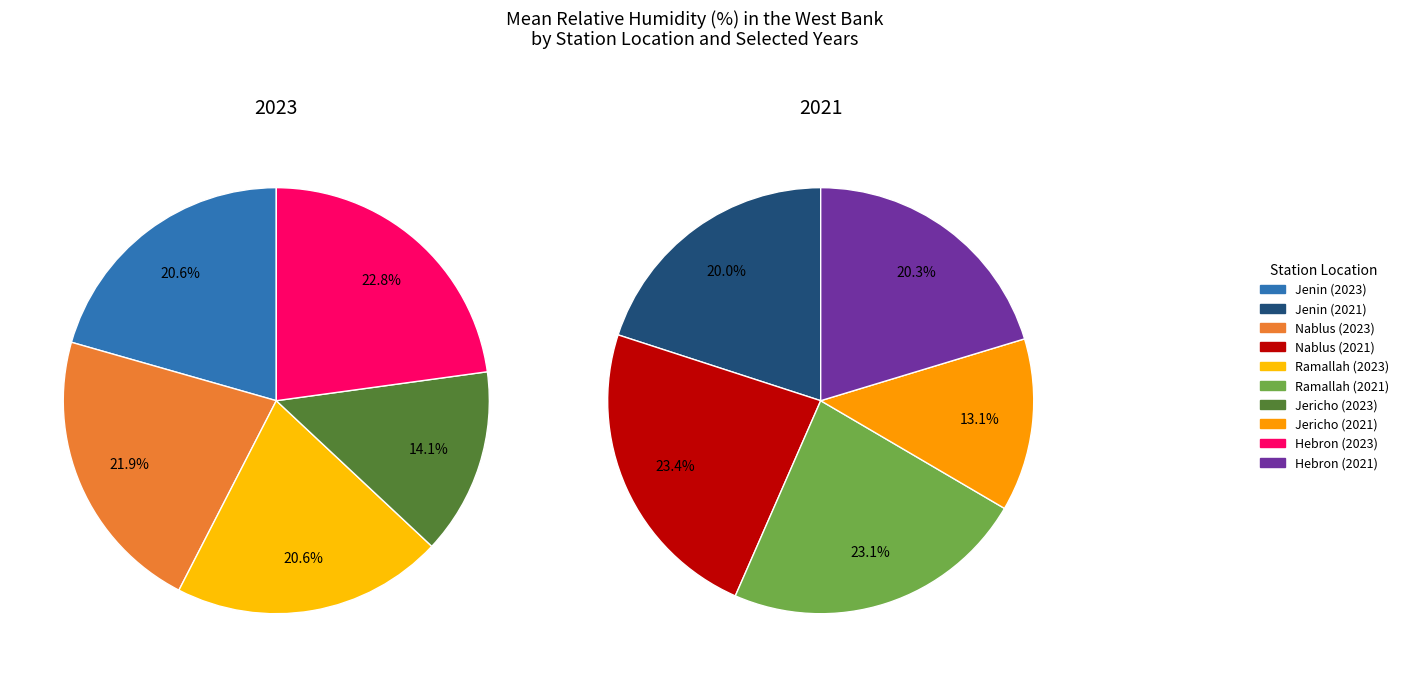

To the nearest percent, what percentage of the pie is Nablus?

23%